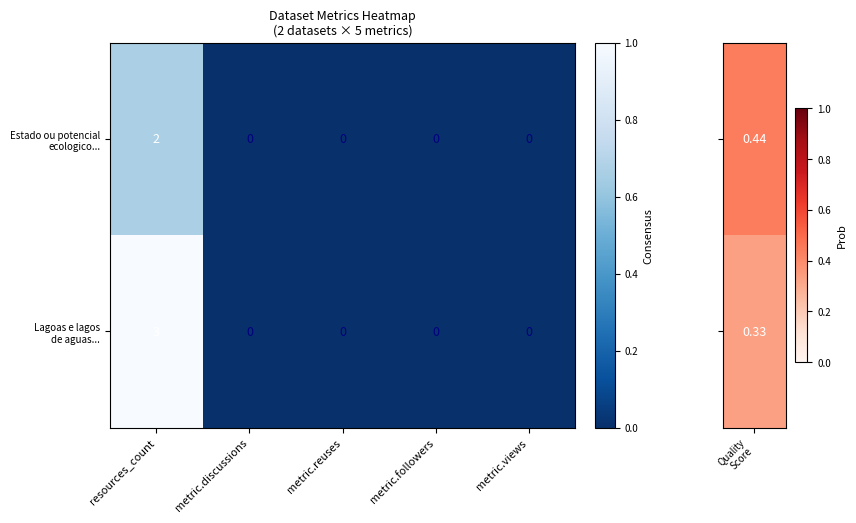

What is the maximum value shown in the chart?

3